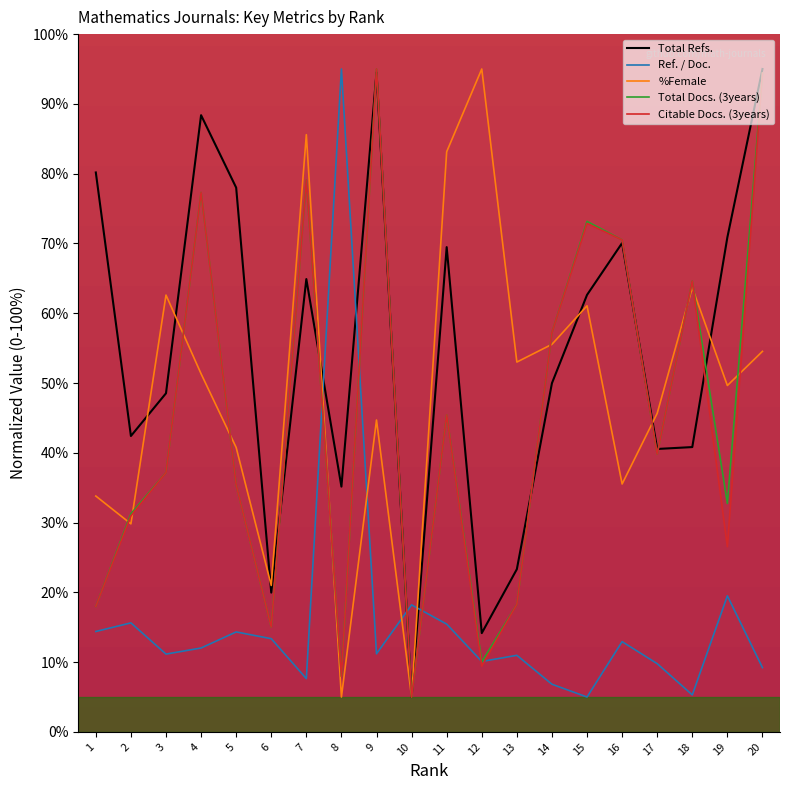

What is the approximate value of Citable Docs. (3years) at 1?

18.0